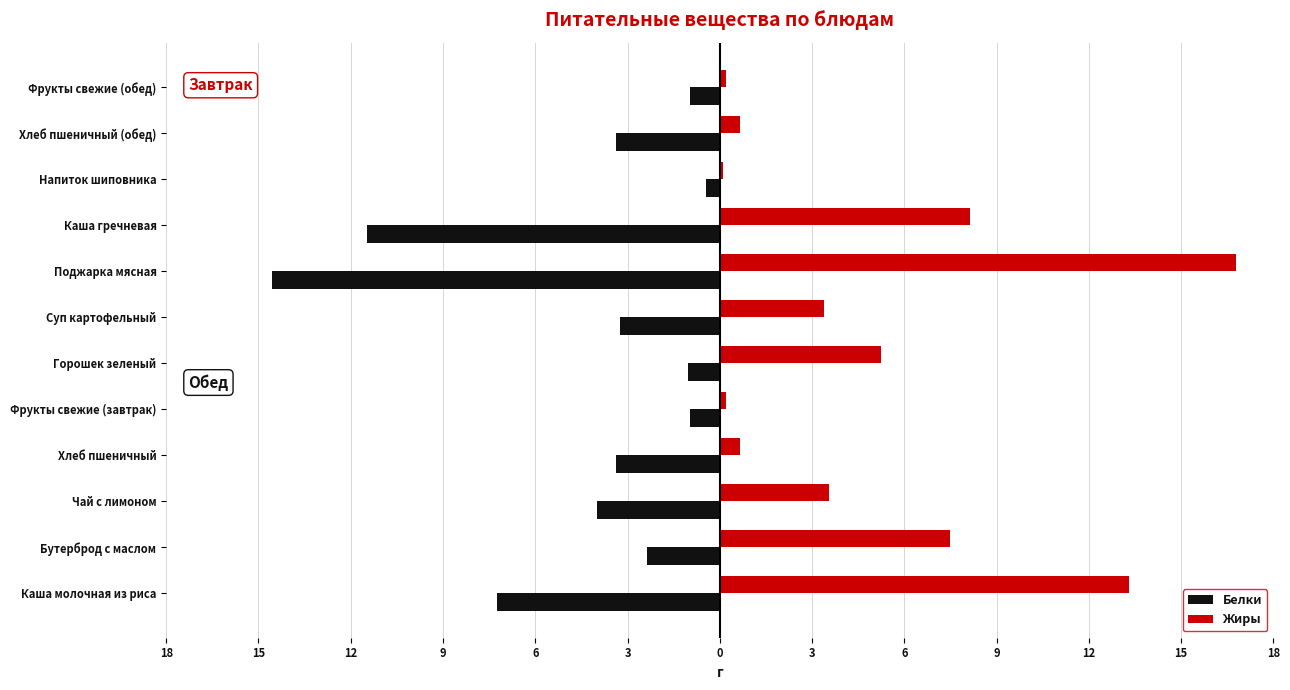

What are all the series names shown in the legend?

Белки, Жиры